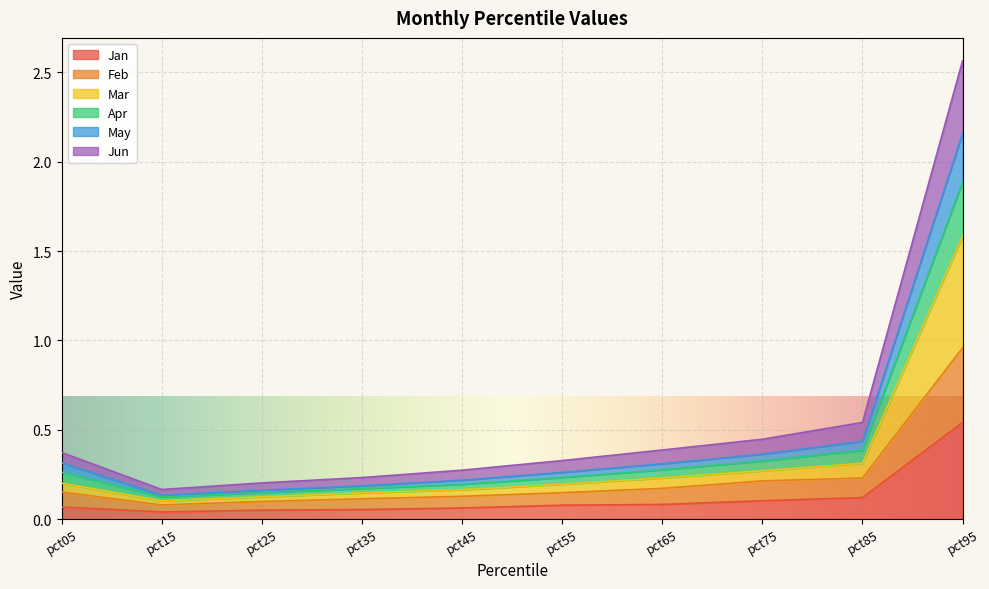

What is the value of the Feb point at the 4th from the left?

0.1